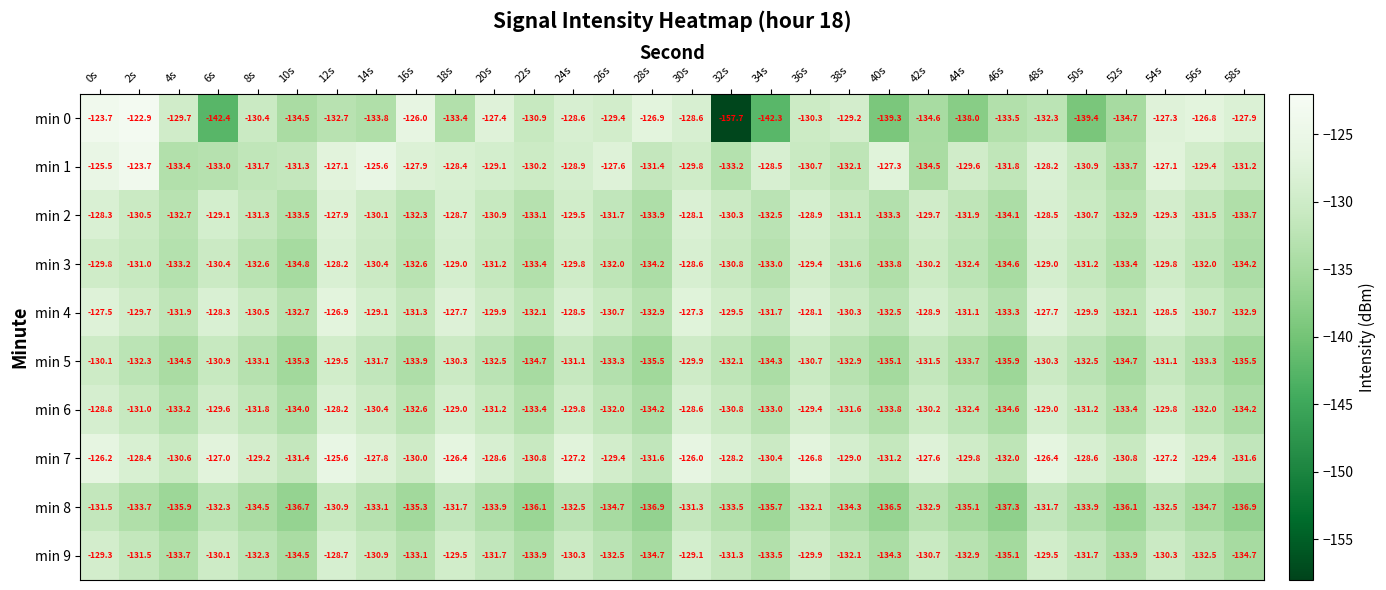

Which series has the largest range (max minus min)?

min 0